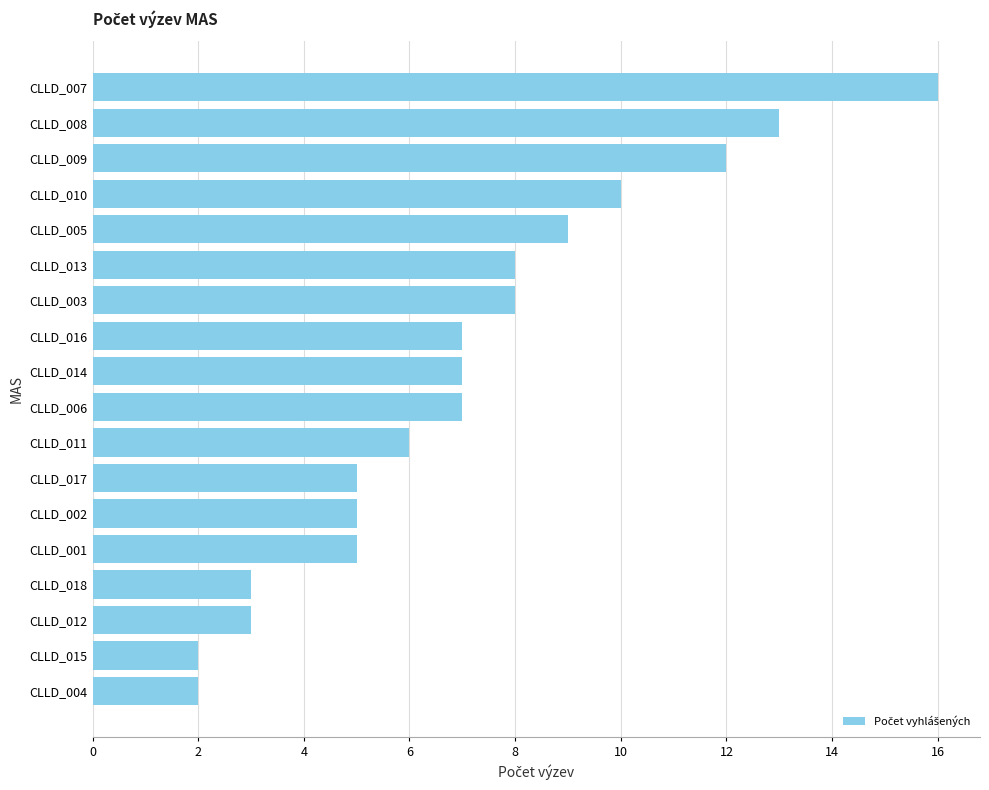

How many bars are there in total?

18